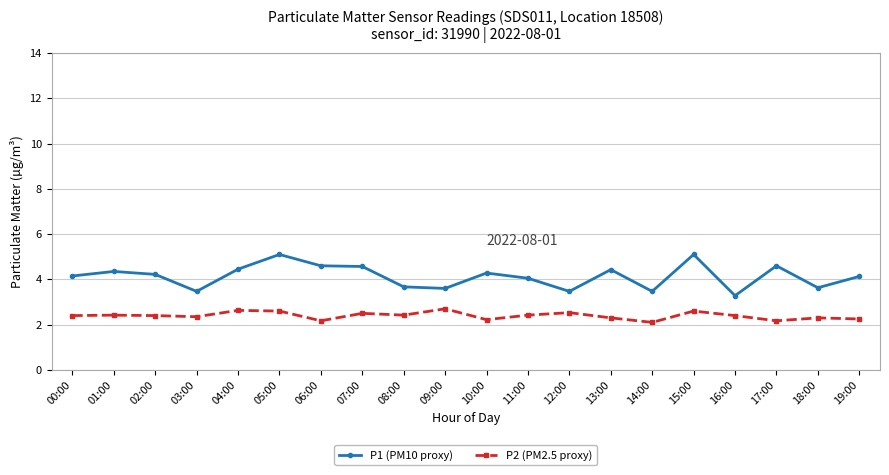

Is it true that P1 (PM10 proxy) equals 4.5 at 04:00?

True